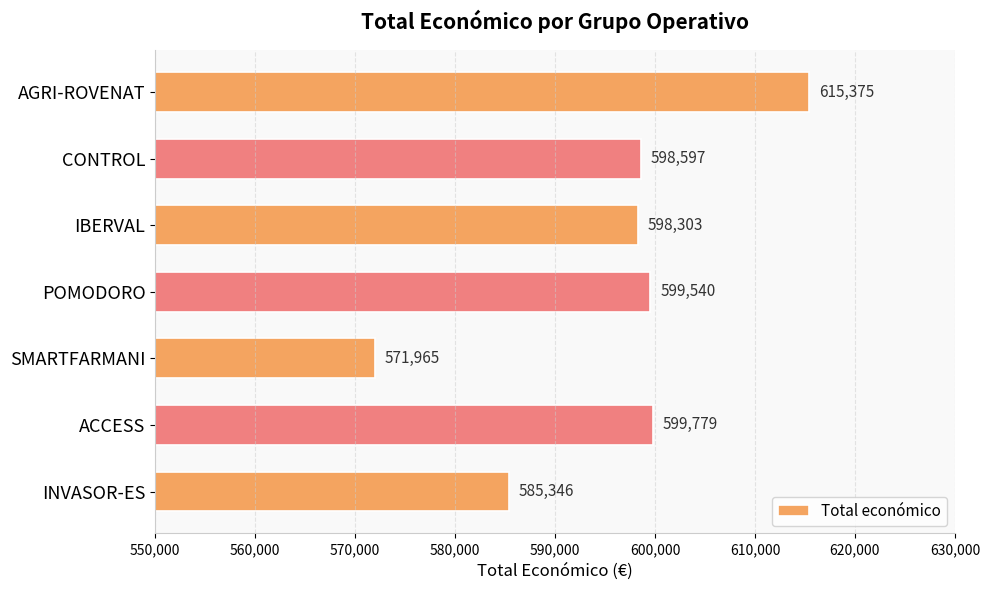

Reading bottom to top, list all the values displayed in this chart.

INVASOR-ES=585346	ACCESS=599779	SMARTFARMANI=571965	POMODORO=599540	IBERVAL=598303	CONTROL=598597	AGRI-ROVENAT=615375